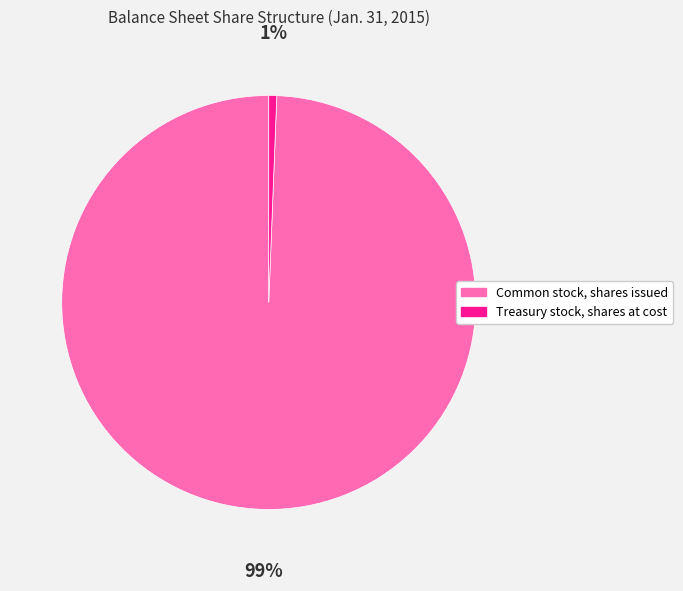

The Common stock, shares issued slice represents 93% of the pie. True or false?

False